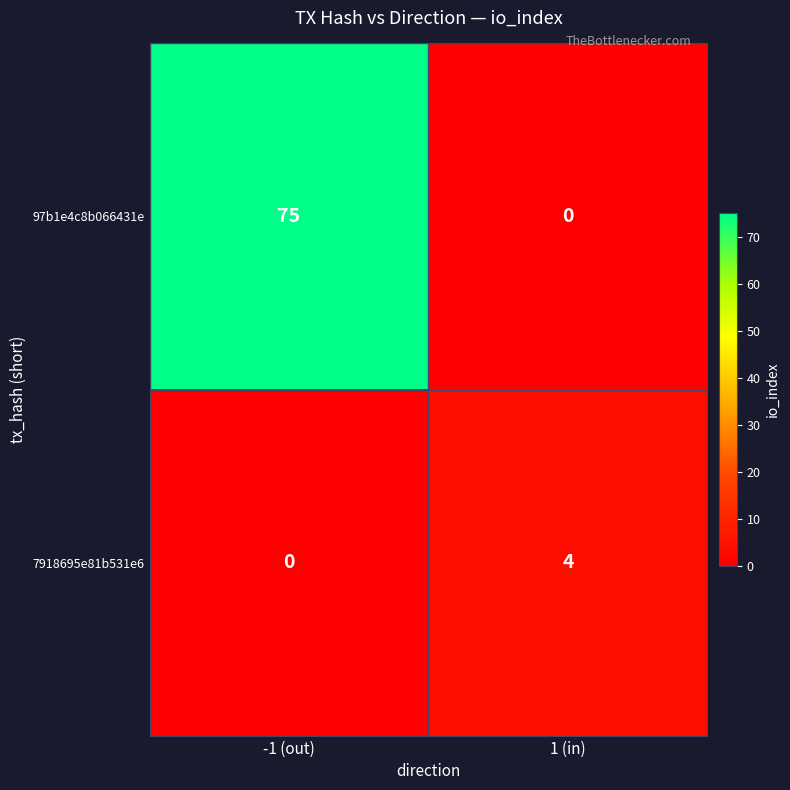

What is the sum of all 97b1e4c8b066431e values?

75